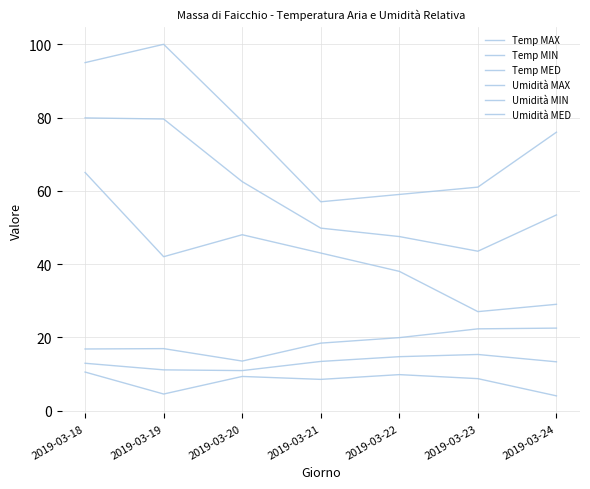

What is the spread (max minus min) of values at 2019-03-20?

69.7